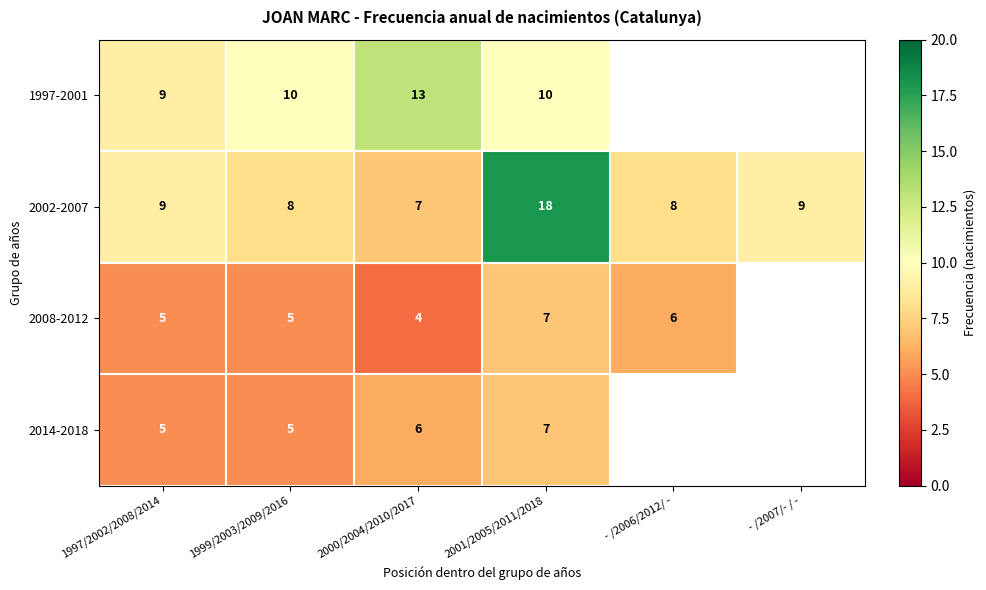

Read the 2002-2007 value at 2001/2005/2011/2018.

18